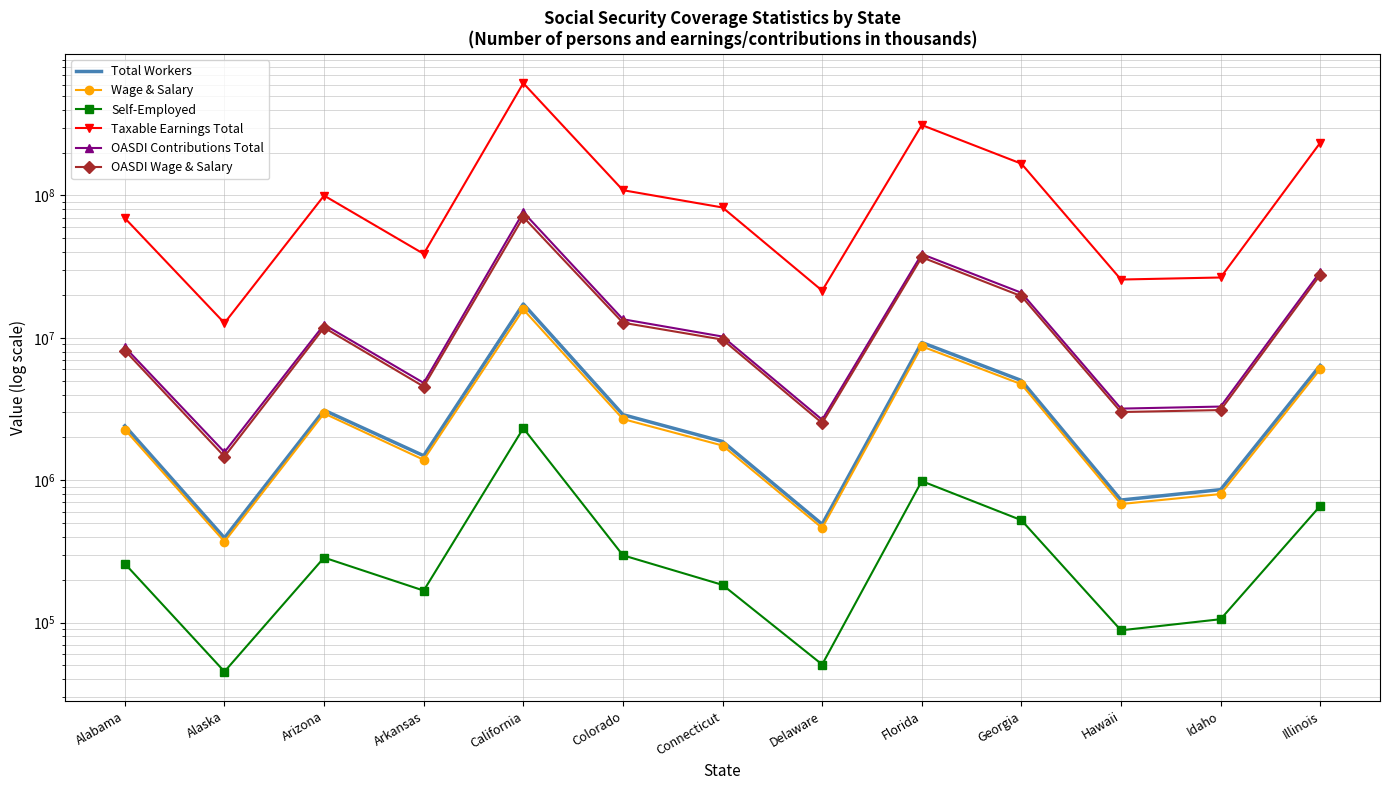

What is the lowest value of the OASDI Wage & Salary series?

1466391